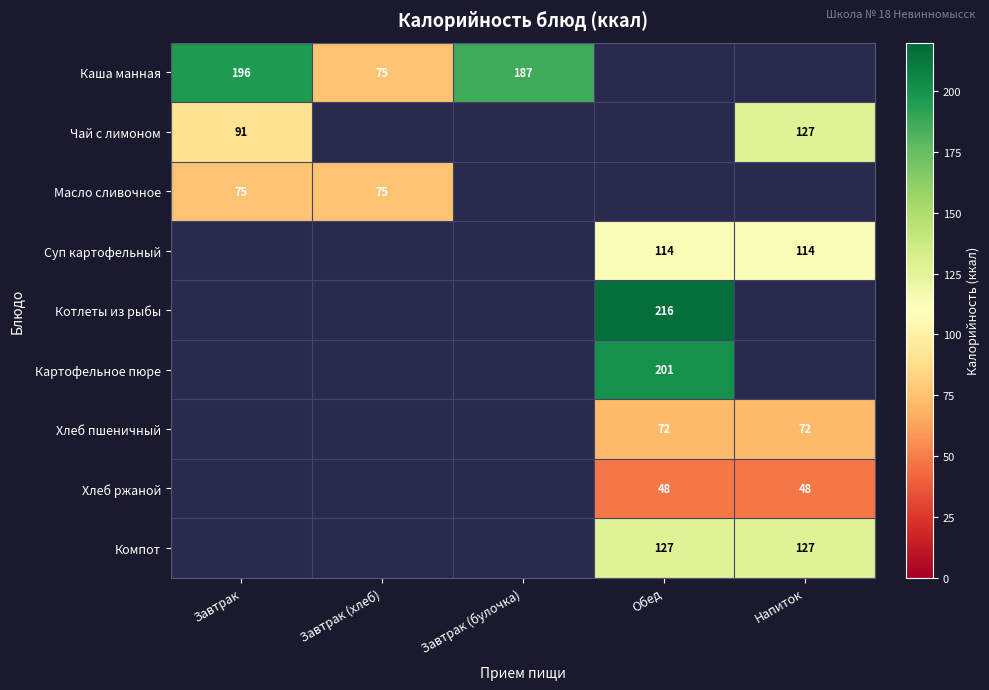

Which has a higher value, Завтрак (хлеб) or Обед?

Обед